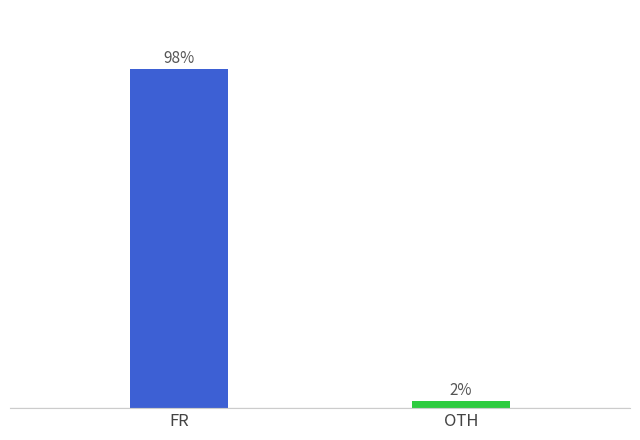

List the labels in order of value, largest first.

FR, OTH